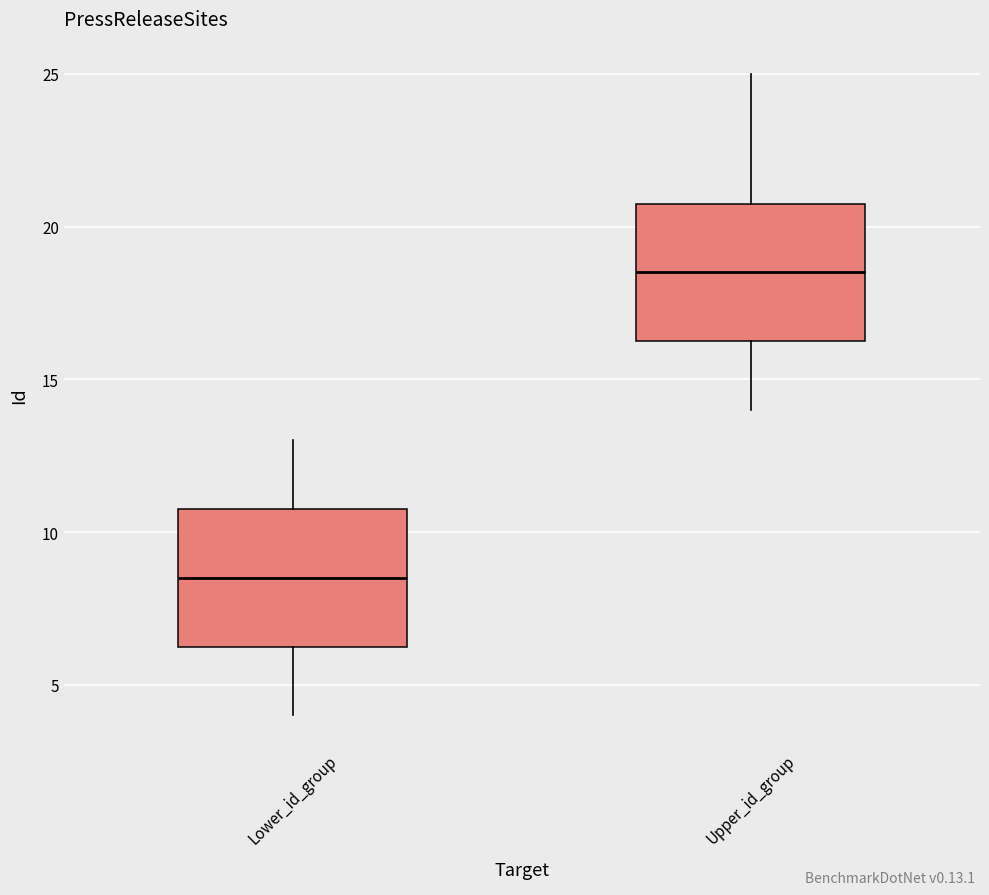

Reading left to right, transcribe this box plot: for each box, give where its median line is, the range the box spans, and where its two whiskers end, as read against the y-axis. The values are not printed on the chart, so give them approximately, as read against the axis.

Lower_id_group: median 8.5, box 6.5 to 11.0, whiskers 4.0 to 13.0
Upper_id_group: median 18.5, box 16.5 to 21.0, whiskers 14.0 to 25.0